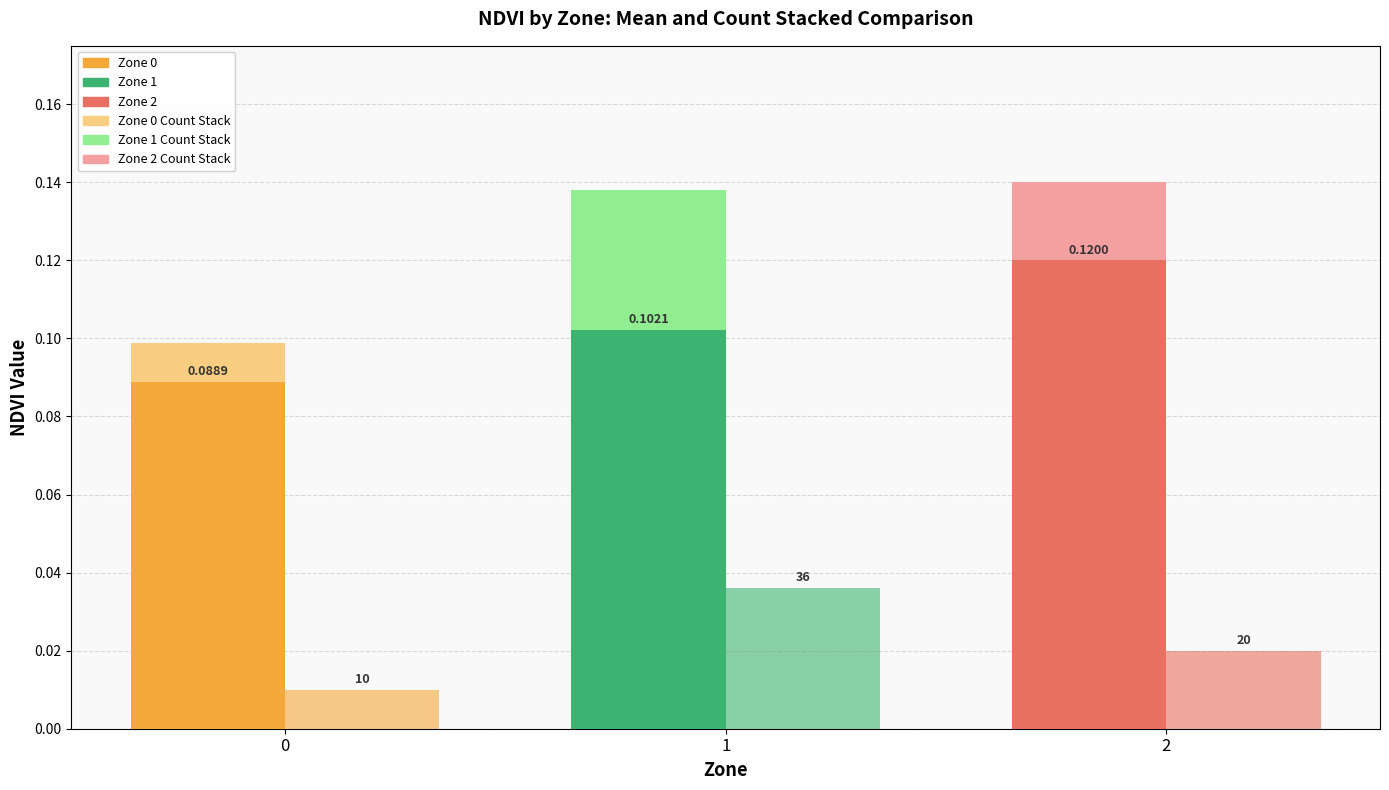

Is it true that Zone Count × 0.001 equals 0.0 at 2?

True